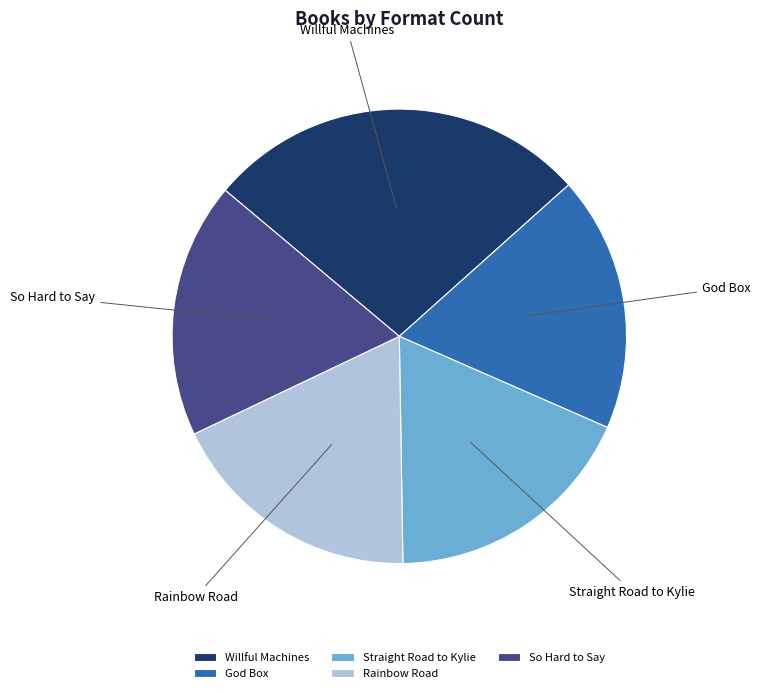

Is there a majority slice in this chart?

No